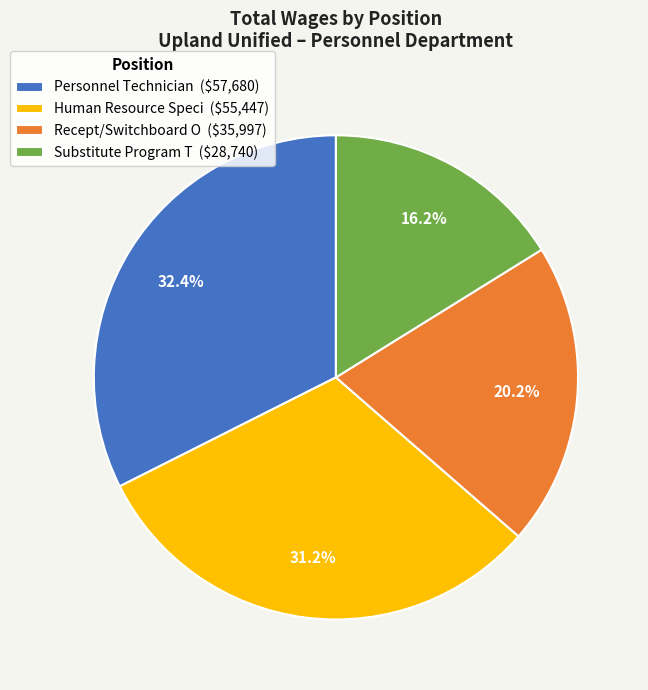

To the nearest percent, what is the difference between the largest and smallest slice percentages?

16%